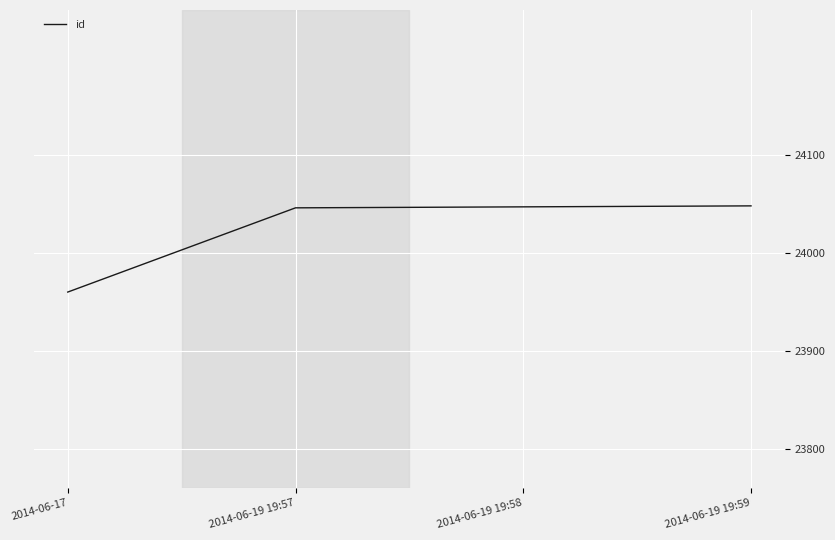

Does the chart display data point markers on the line(s)?

No